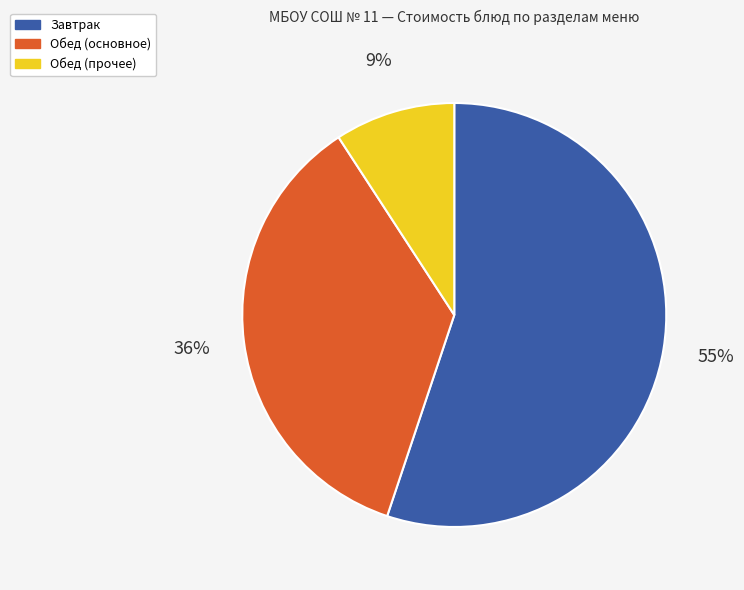

Is there a majority slice in this chart?

Yes